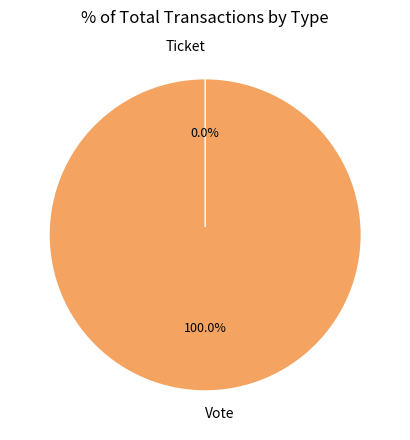

What is the change in value from Vote to Ticket?

-1